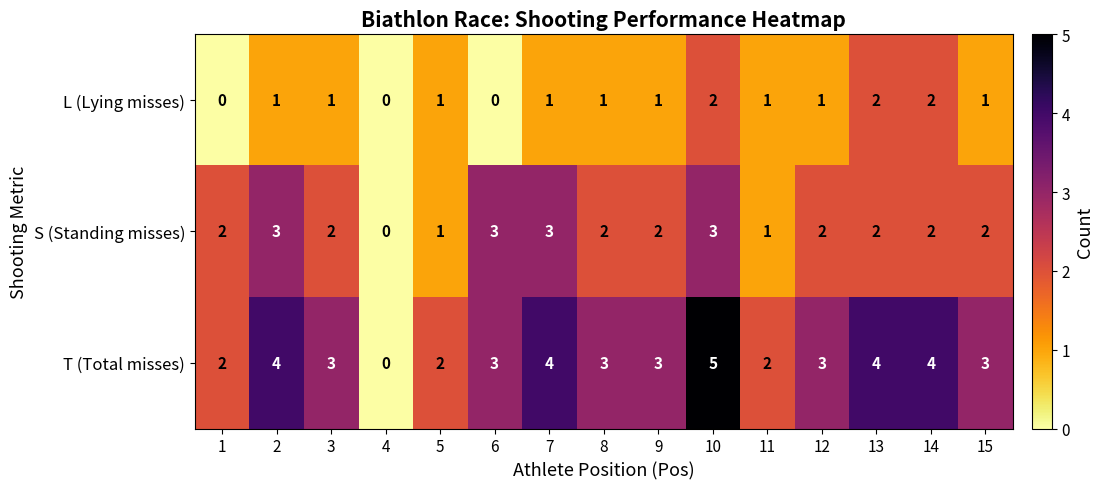

What is the difference between the highest and lowest values at 10?

3